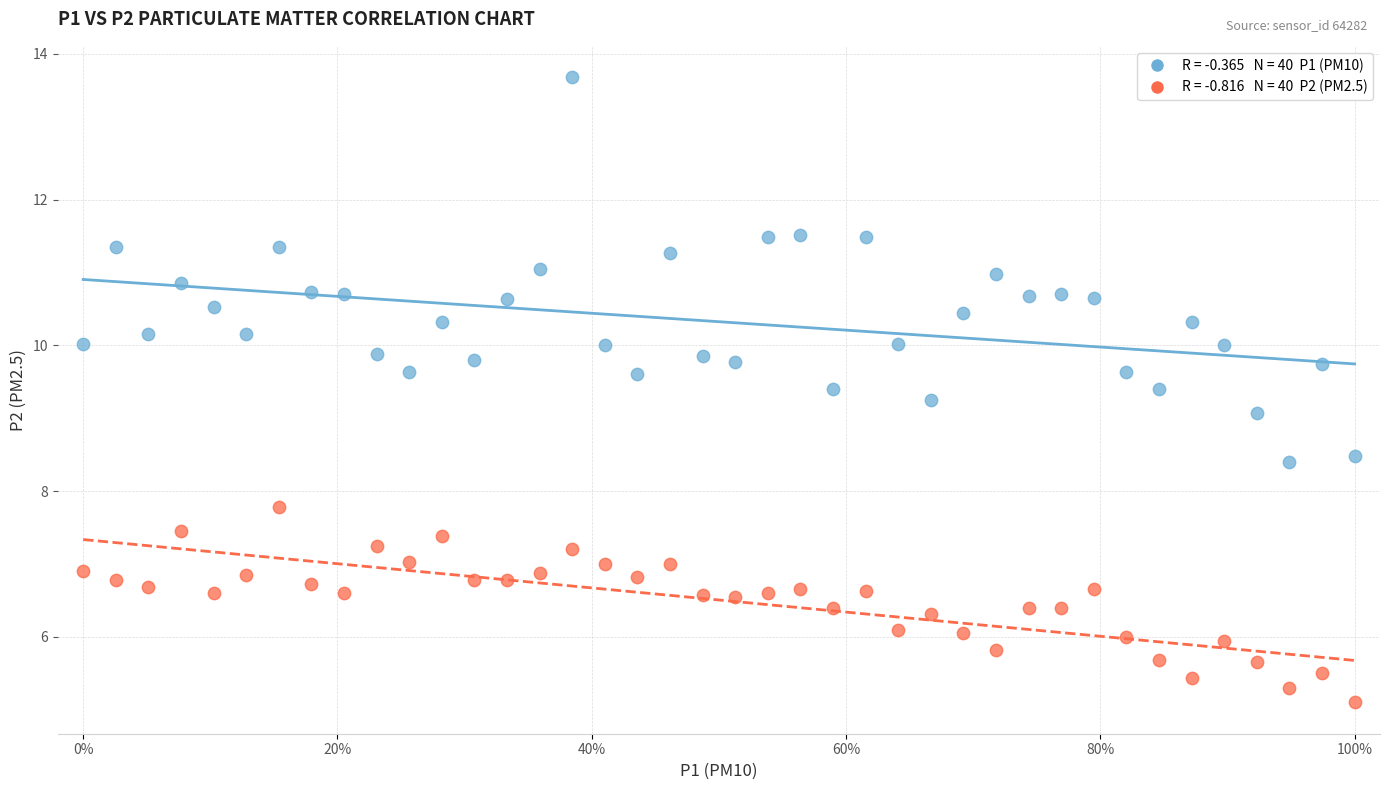

Across all data points, what is the range of X values (max minus min)?

1.0